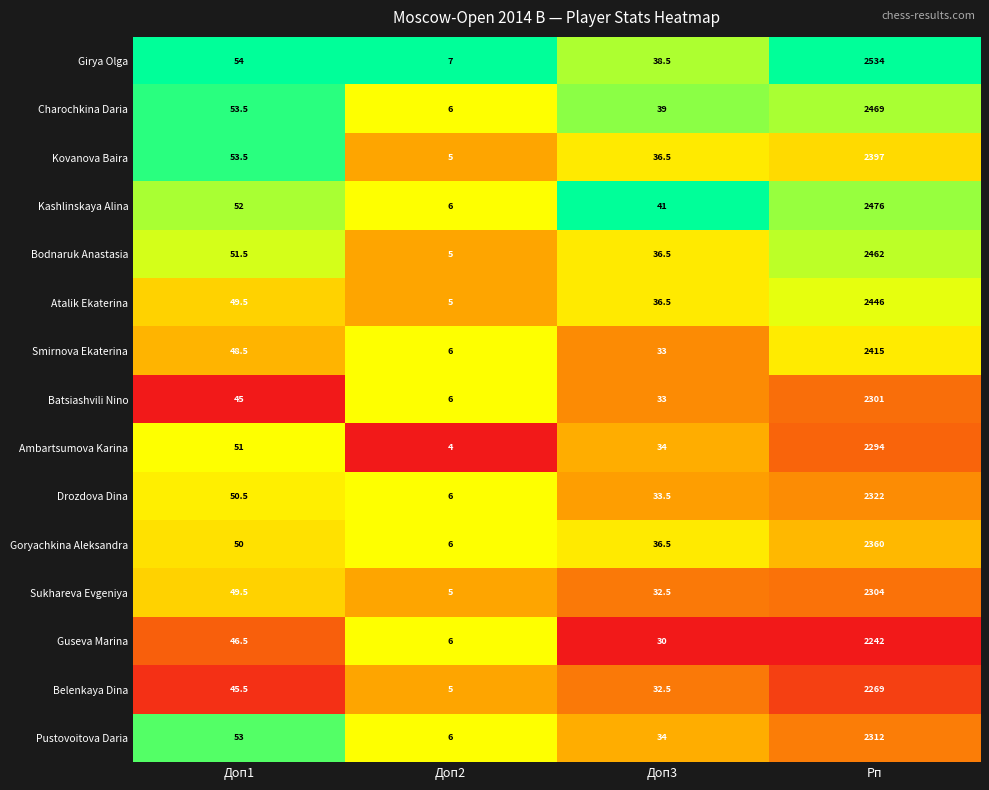

Count the number of data series in this chart.

15